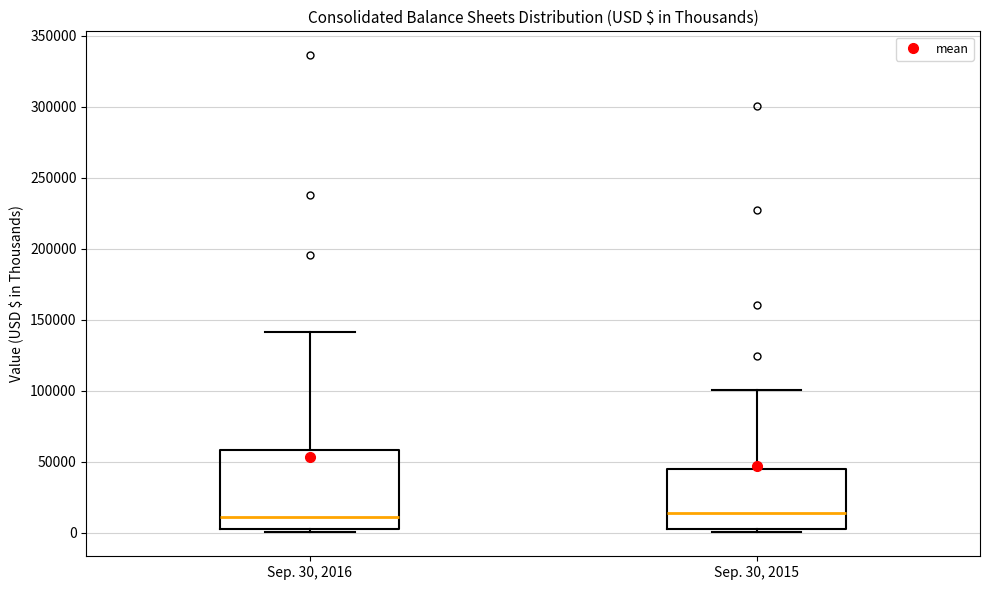

Comparing the boxes themselves (not the whiskers), which one is the tallest?

Sep. 30, 2016